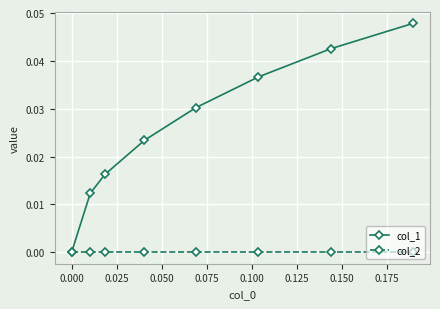

List the series in order of their peak value, lowest first.

col_2, col_1